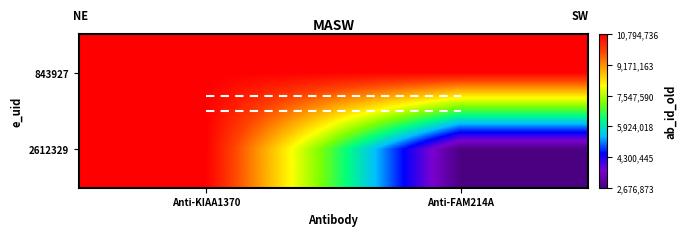

List the series in order of their peak value, lowest first.

843927, 2612329